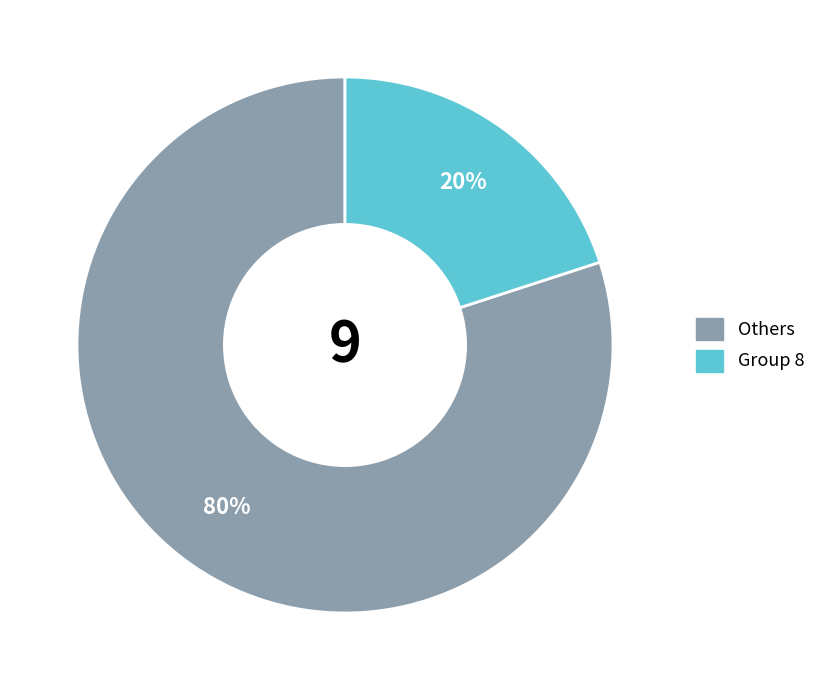

Is there any slice that represents more than half of the pie?

Yes